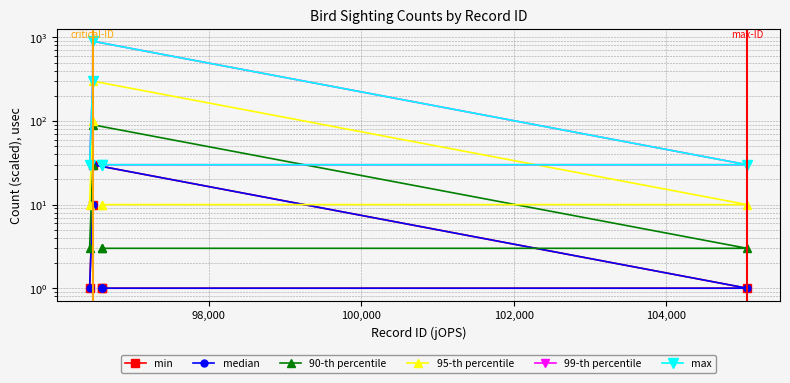

What is the difference between the second highest and second lowest values in the 99-th percentile series?

270